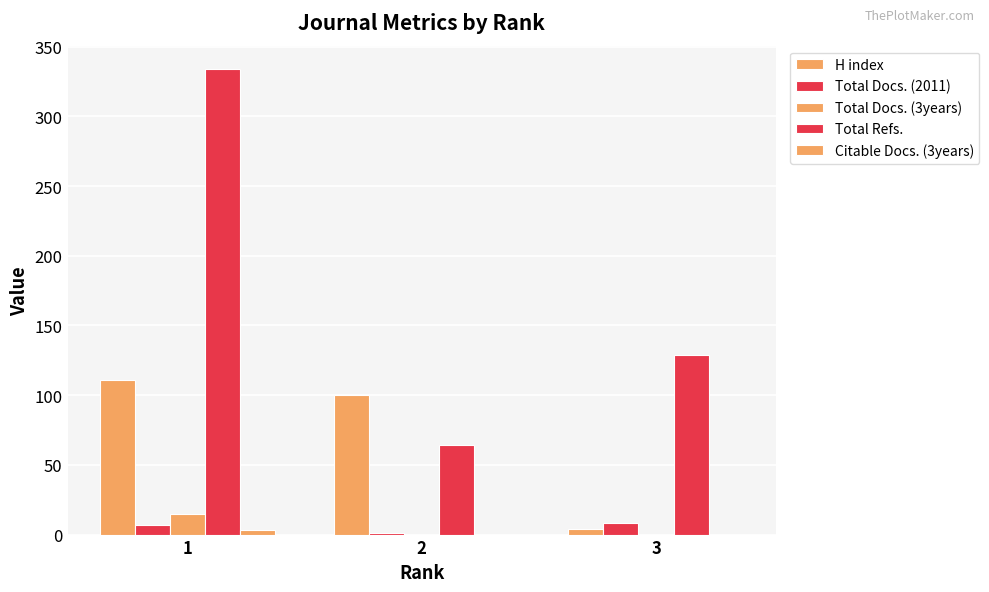

How many series are shown in this chart?

5